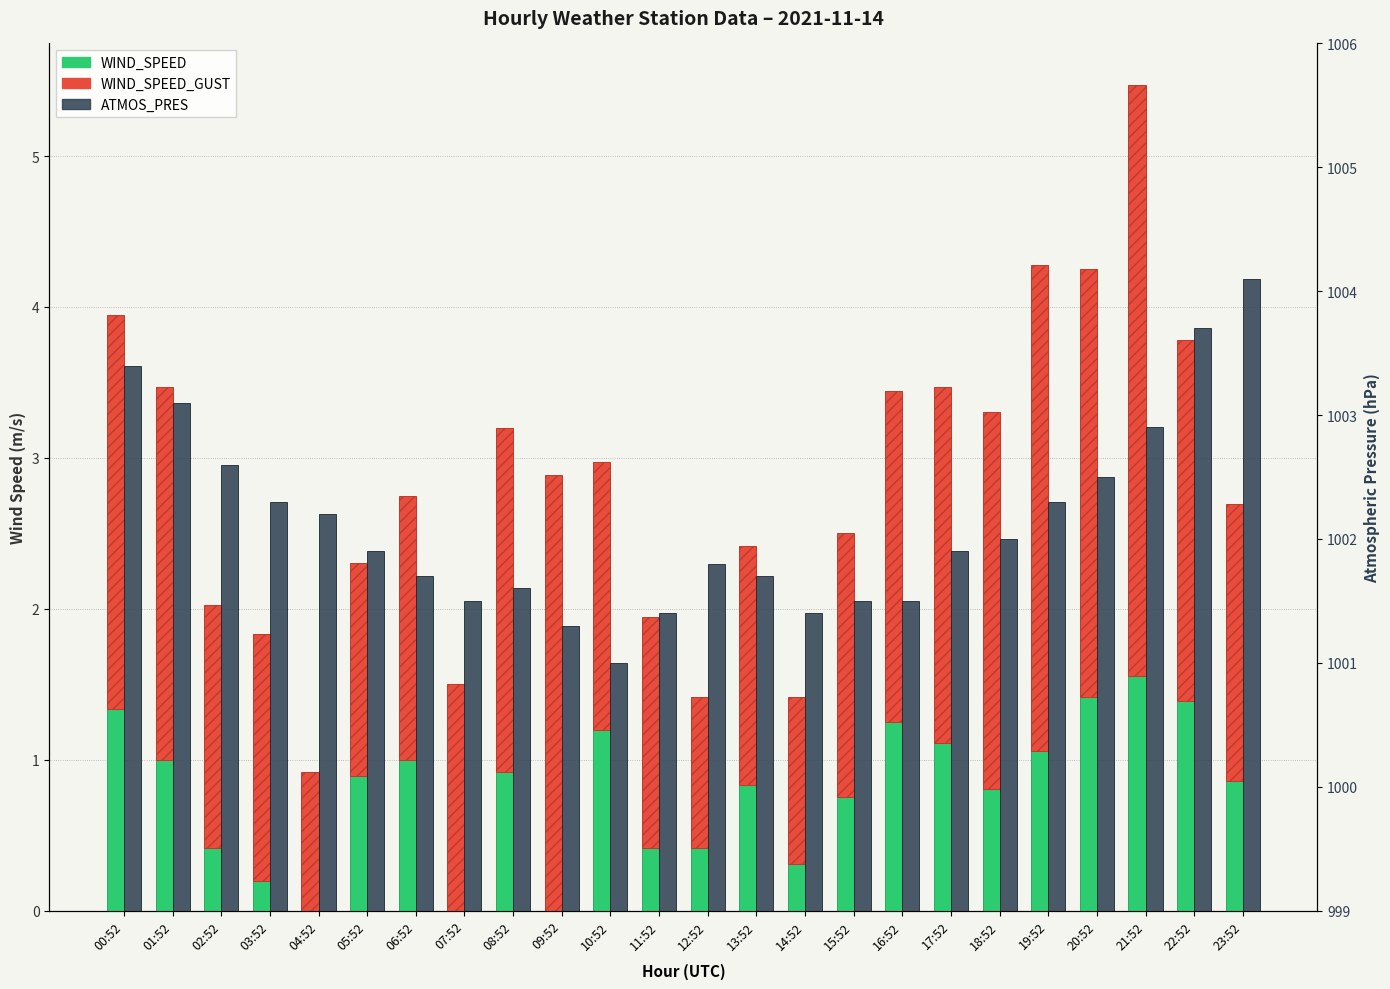

What is the label of the 12th bar from the right?

12:52